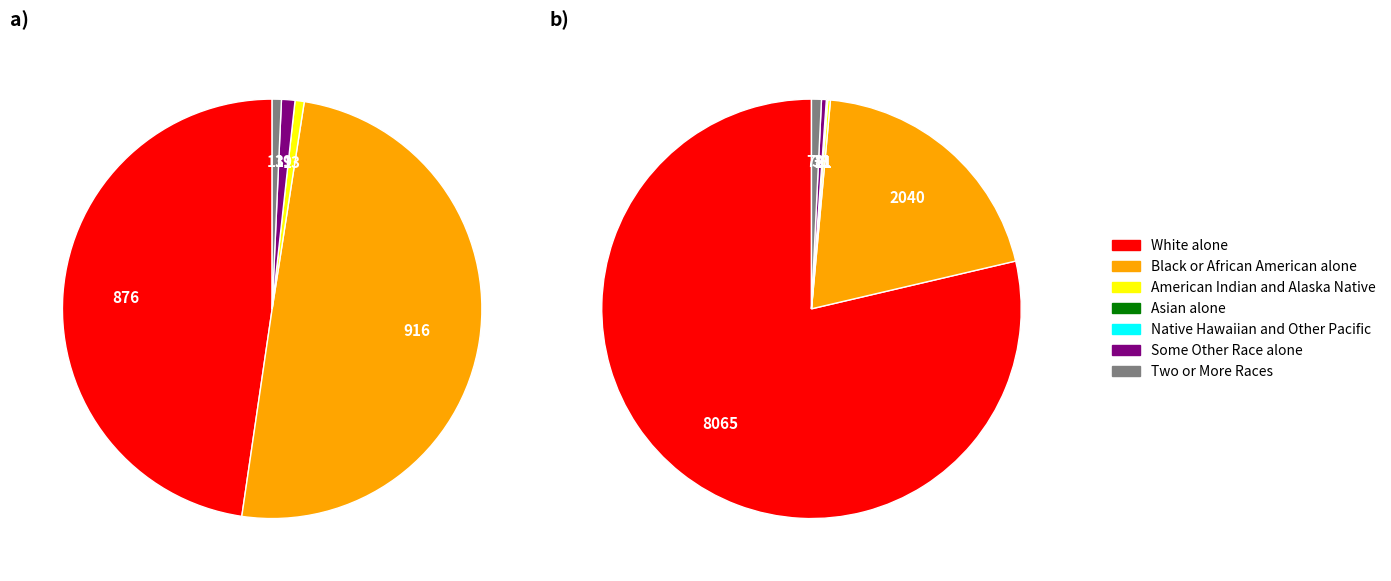

How many slices are in this pie chart?

7